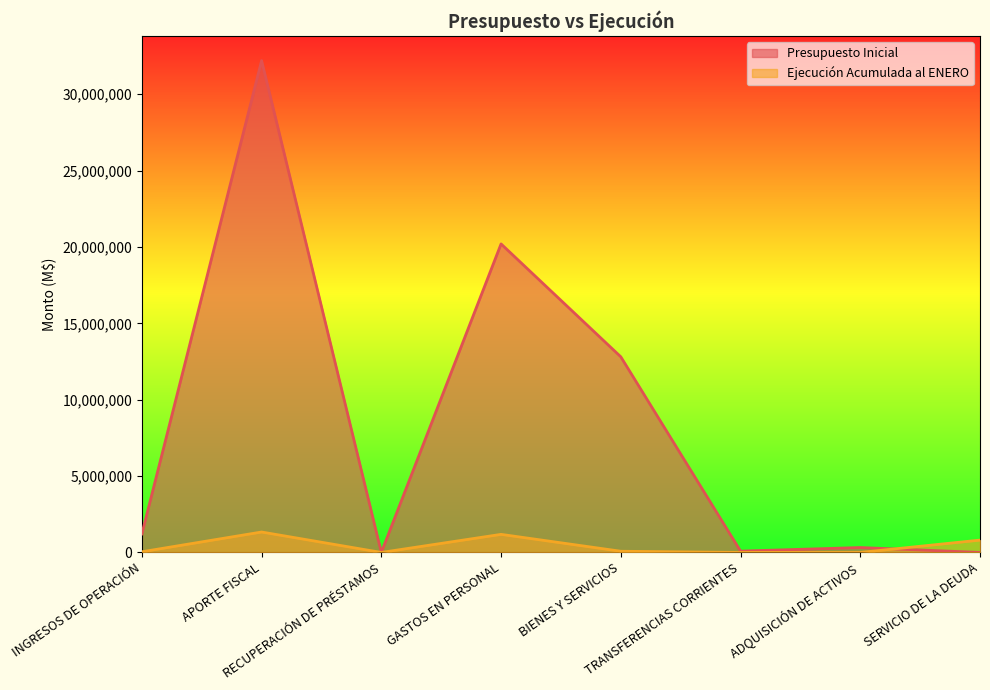

Which series changed the most between INGRESOS DE OPERACIÓN and RECUPERACIÓN DE PRÉSTAMOS?

Presupuesto Inicial